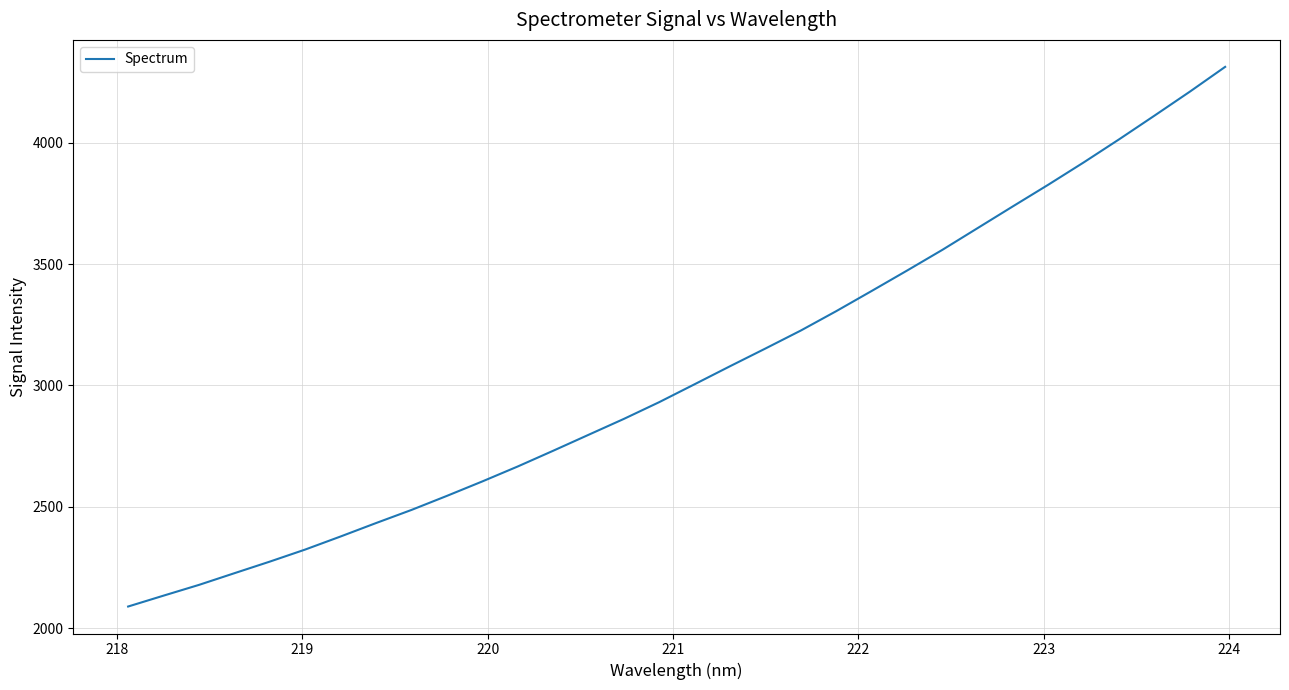

What is the difference between the second highest and second lowest values?

2076.6